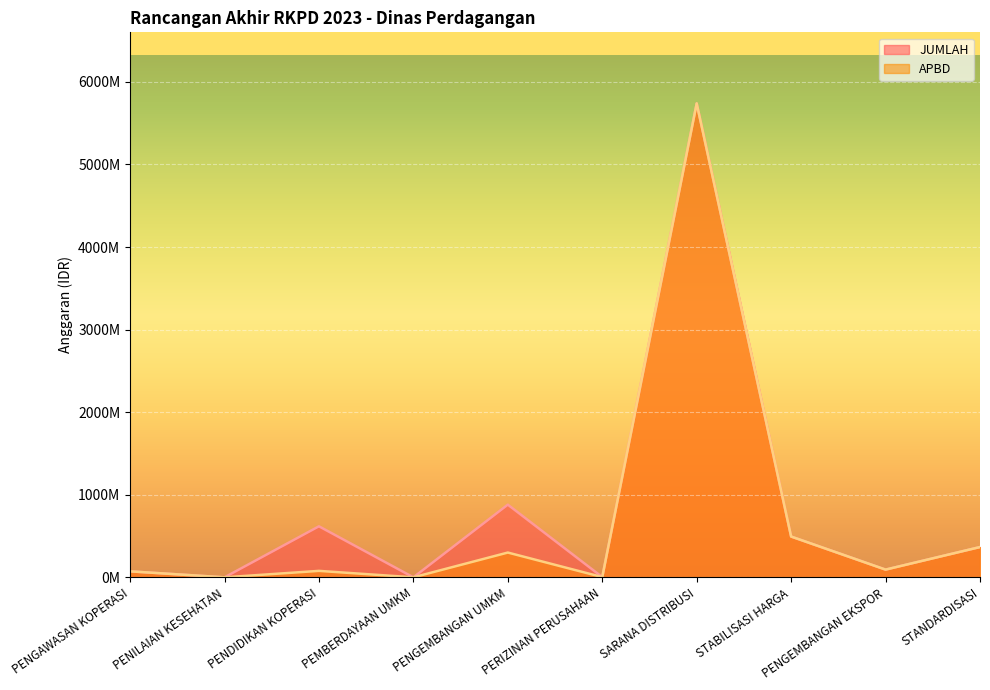

List the series in order of their overall mean, lowest first.

APBD, JUMLAH